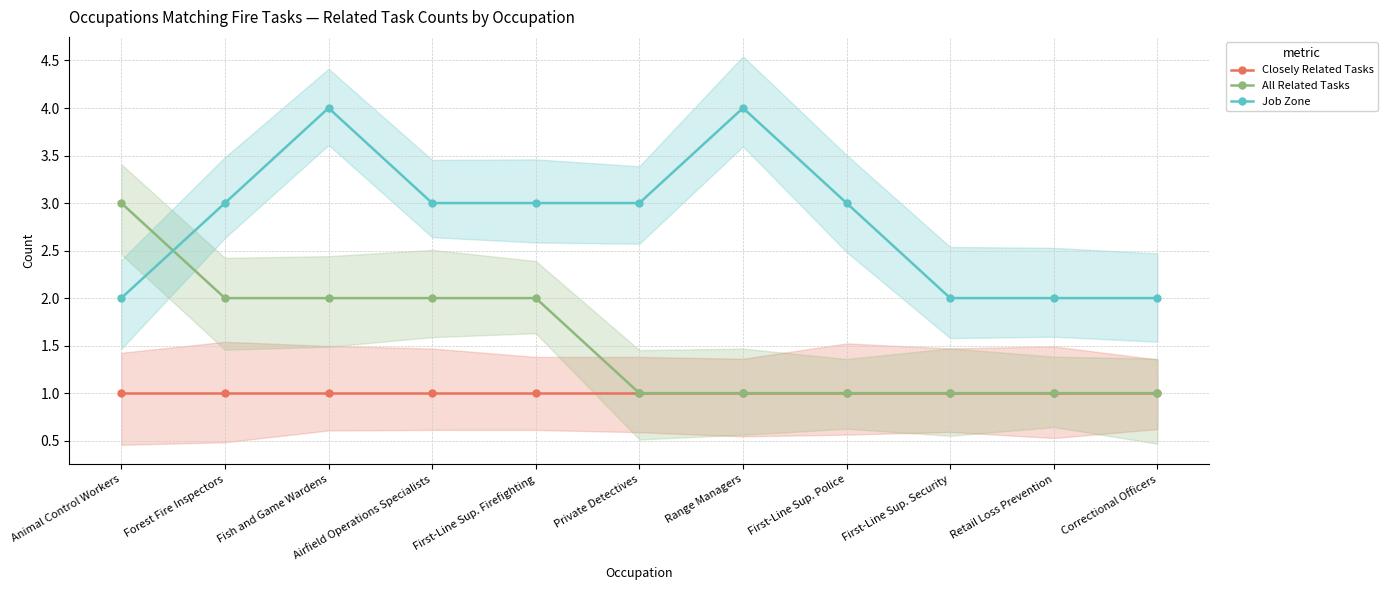

What is the label of the 3rd point from the right?

First-Line Sup. Security